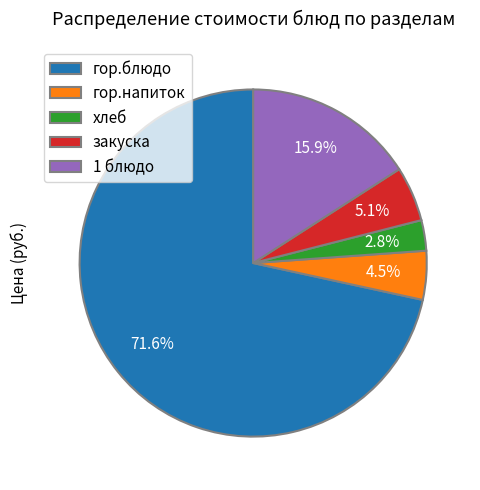

To the nearest percent, what is the difference between the 1 блюдо and закуска slice percentages?

11%